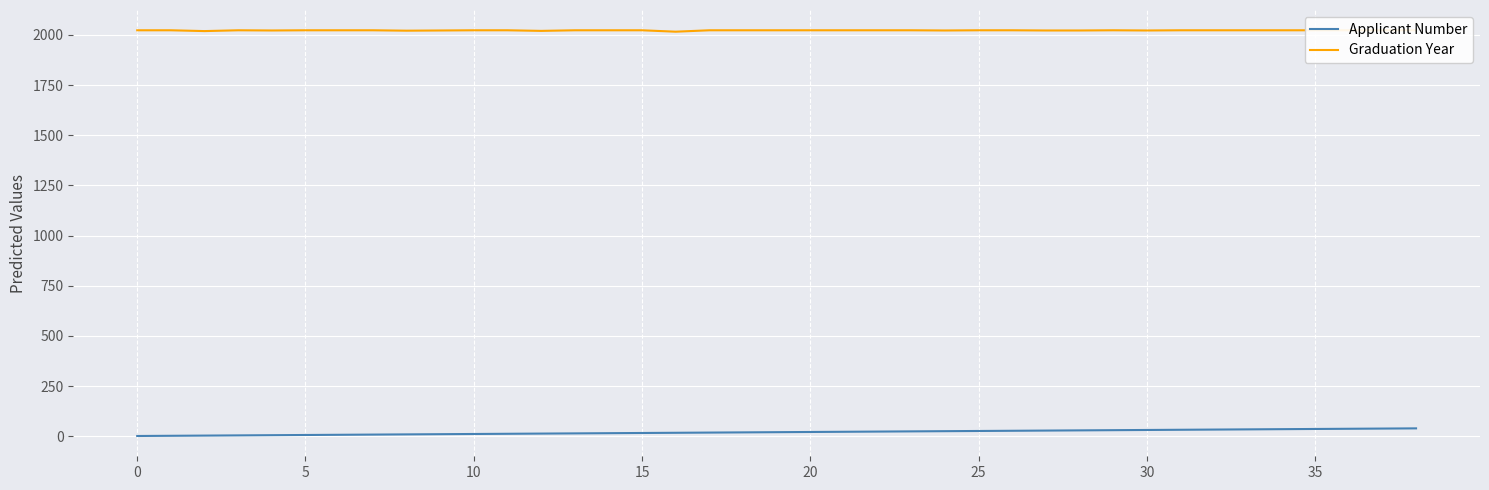

Is the value of Graduation Year at 11 greater than the value of Applicant Number at 24?

Yes